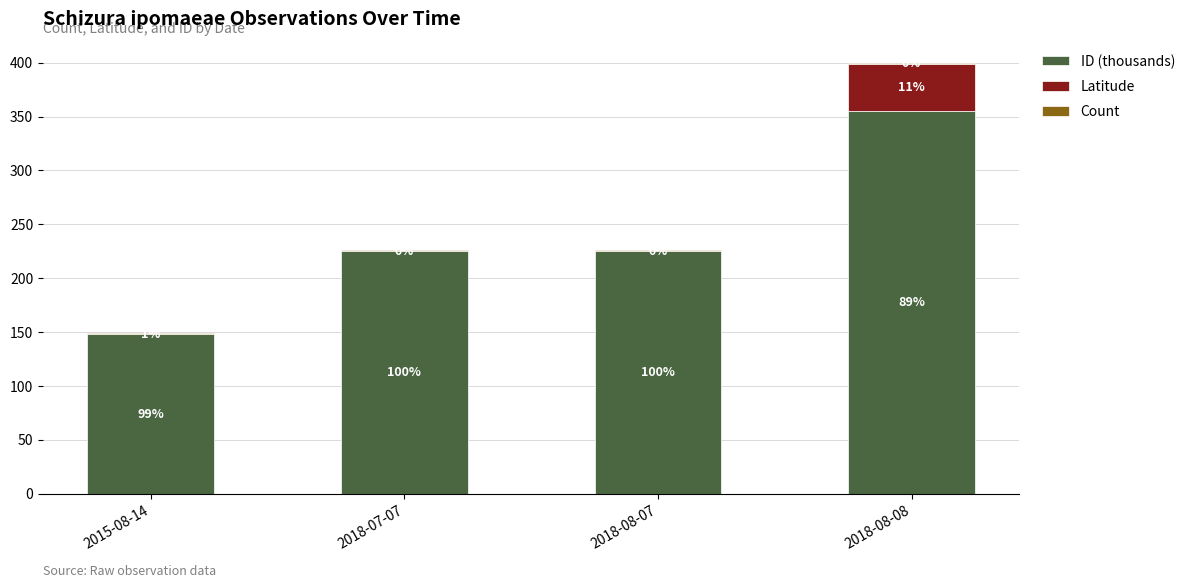

Is it true that Count equals 1.0 at 2015-08-14?

True